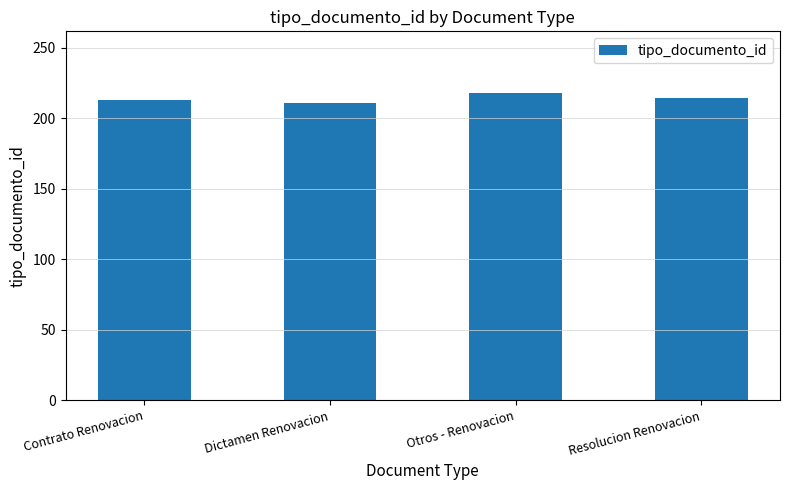

Approximately how many times larger is the value at Otros - Renovacion compared to Dictamen Renovacion?

1.0